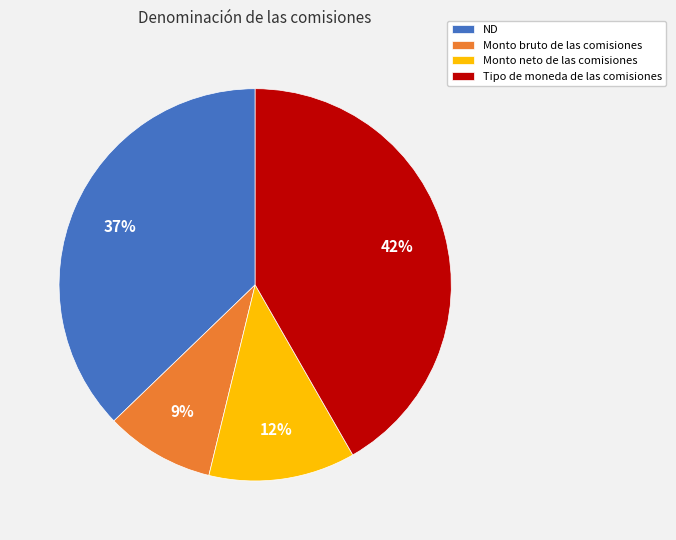

Combined, do ND and Monto neto de las comisiones account for over 50%?

No